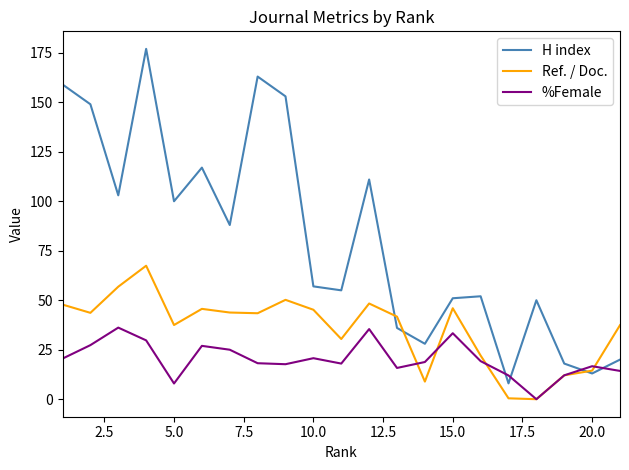

What is the highest value of the %Female series?

36.2